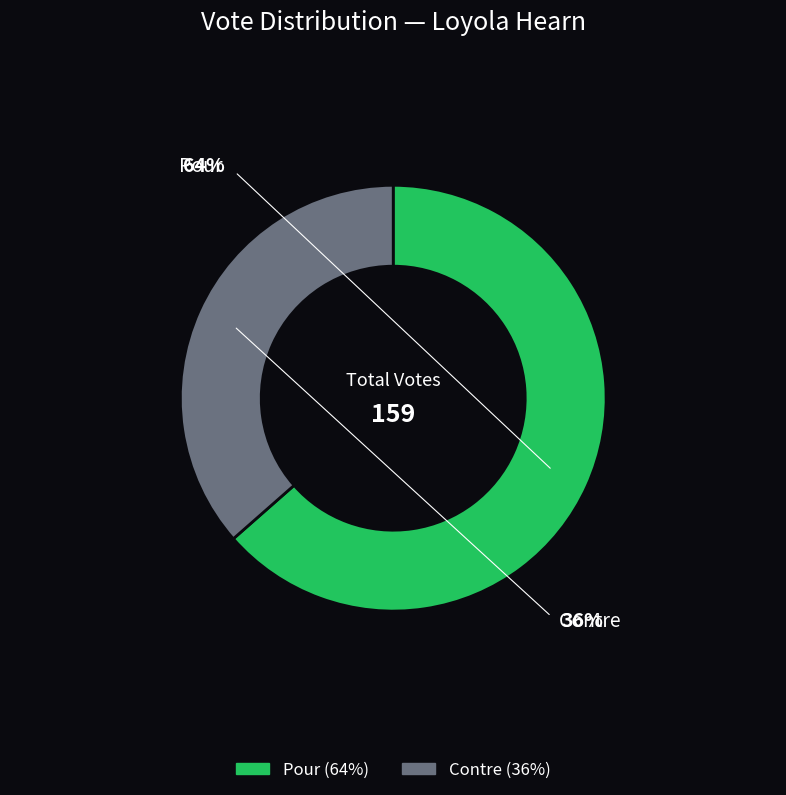

How many slices are in this pie chart?

2